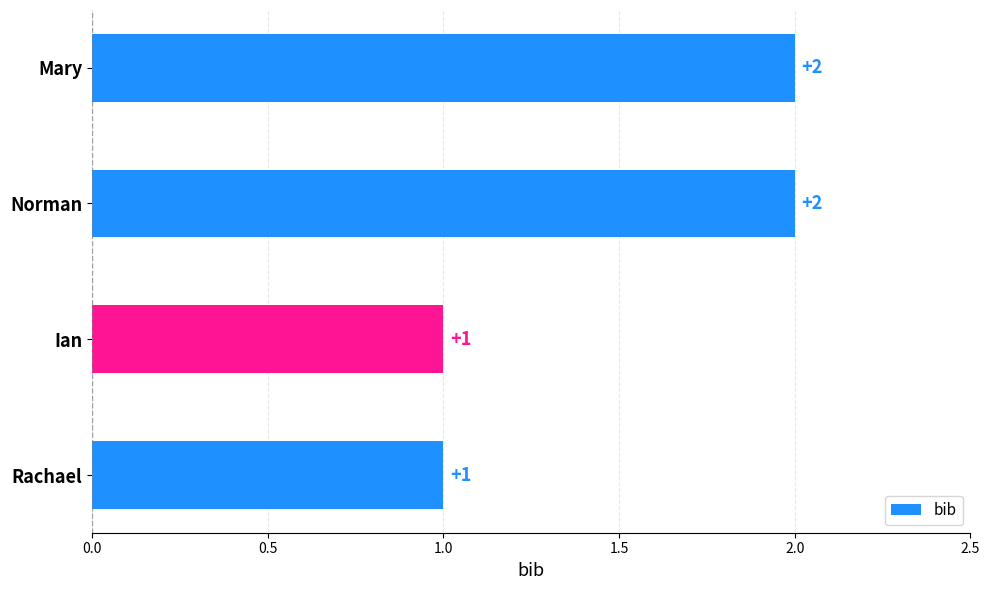

Count the values in the range 1 to 2.

4